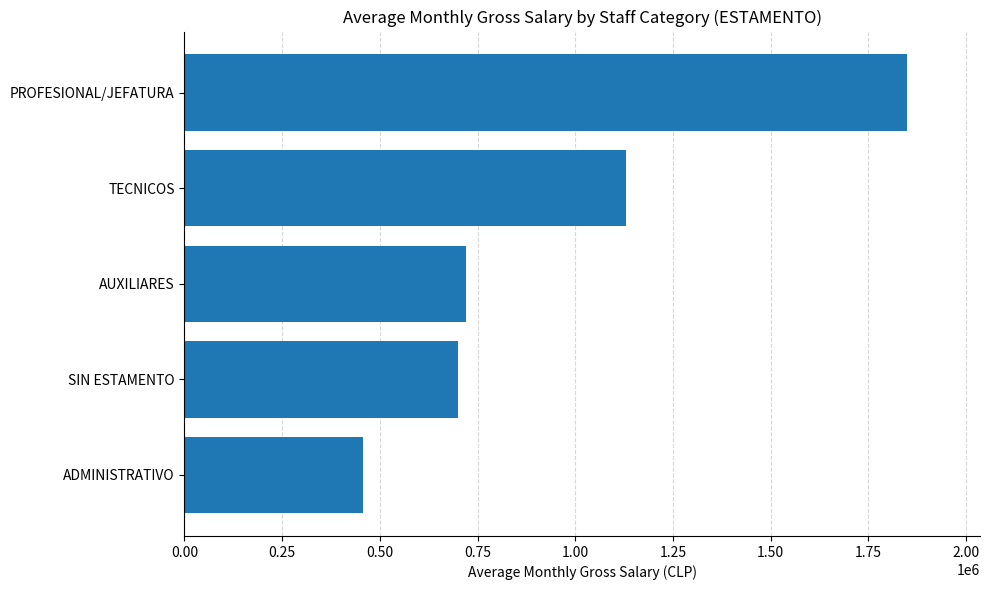

The chart shows a value of 1130000 at TECNICOS. True or false?

True